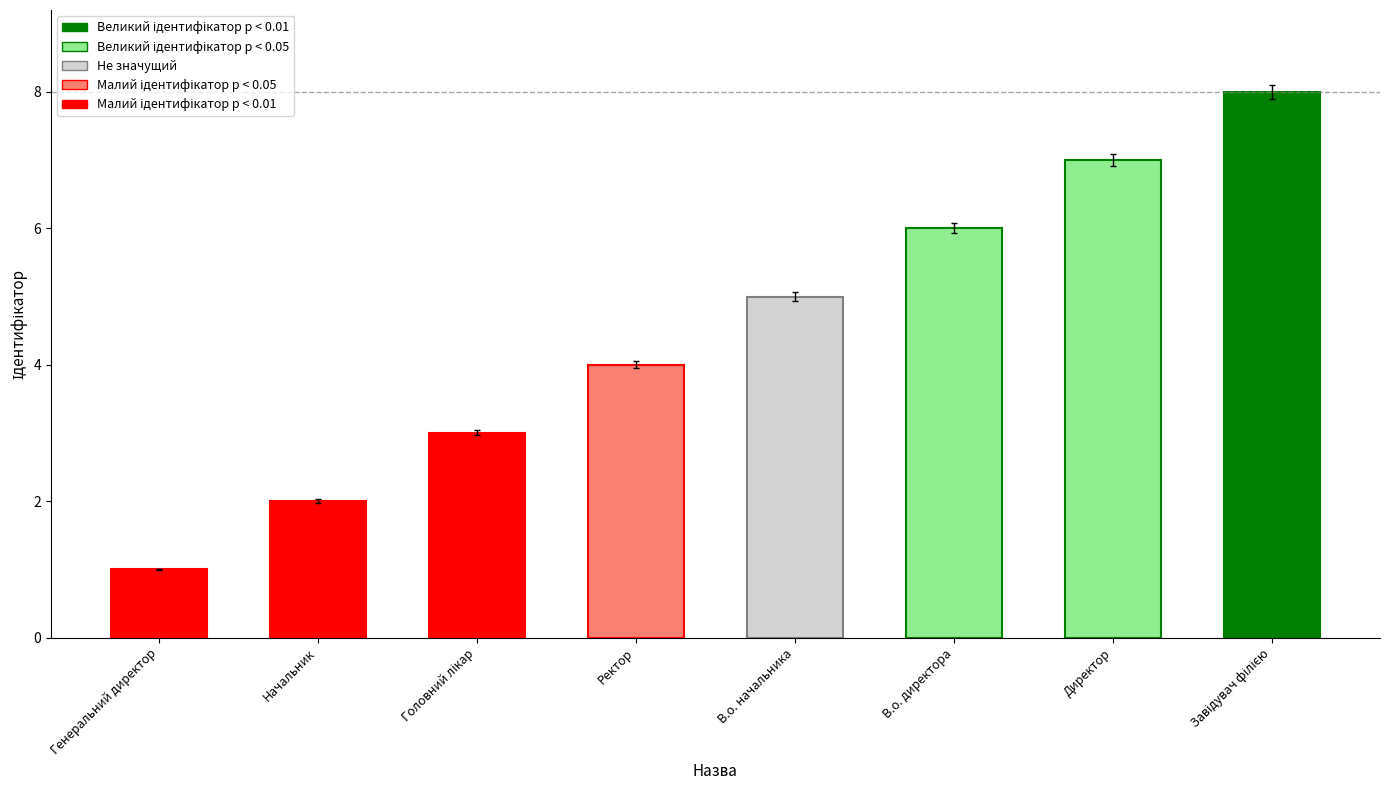

What is the difference between the values at Директор and Генеральний директор?

6